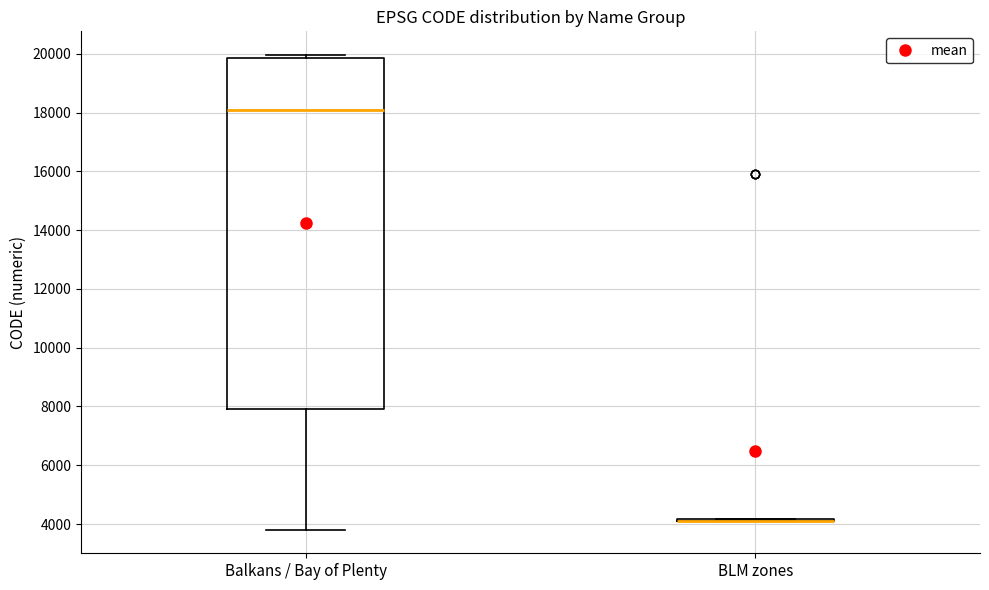

Reading left to right, read every box against the y-axis: the position of its median line, the range the box covers, and the ends of its whiskers. The values are not printed on the chart, so give them approximately, as read against the axis.

Balkans / Bay of Plenty: median 18200, box 8000 to 19800, whiskers 3800 to 20000
BLM zones: box collapsed to a line at 4200, whiskers 4200 to 4200